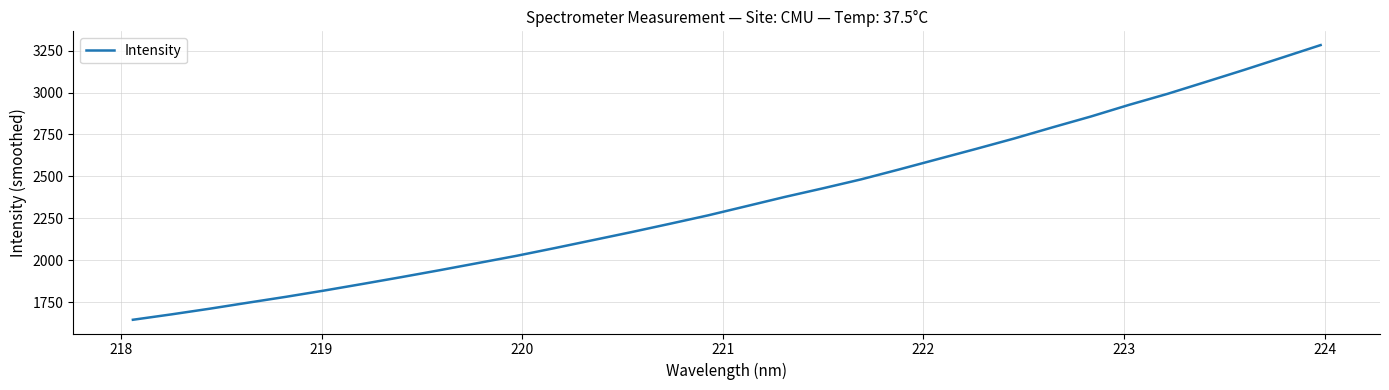

What is the greatest value displayed?

3283.2